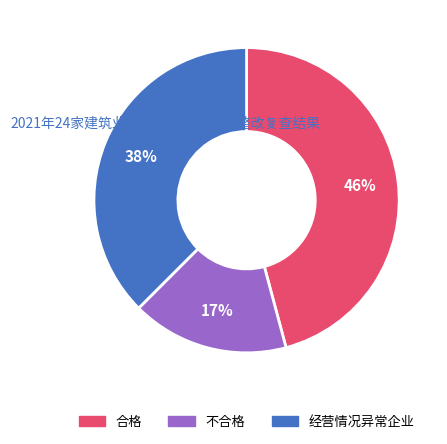

Is the sum of 不合格 and 经营情况异常企业 greater than half?

Yes